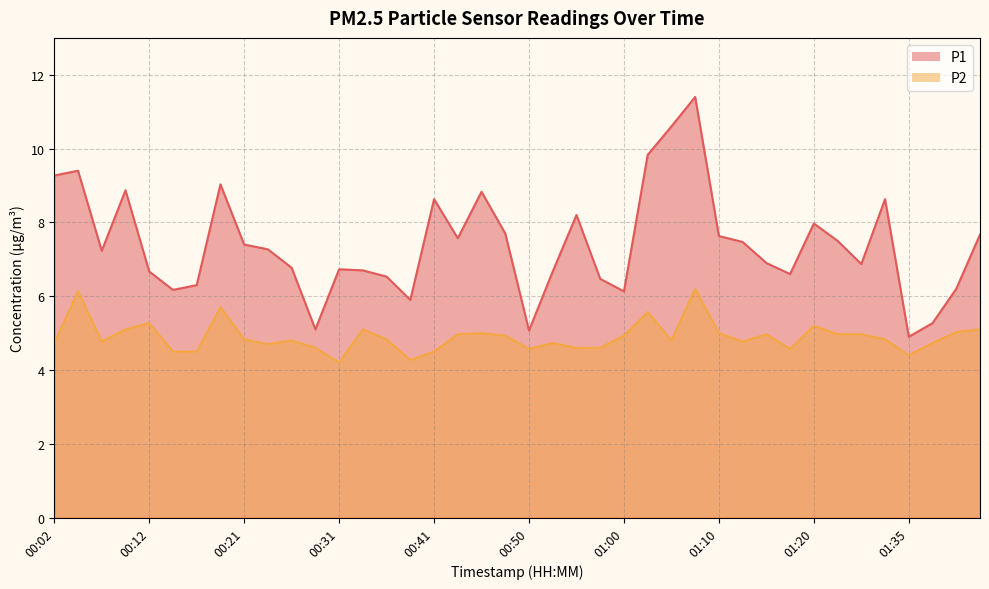

What is the total value across all series at 01:17?

11.2